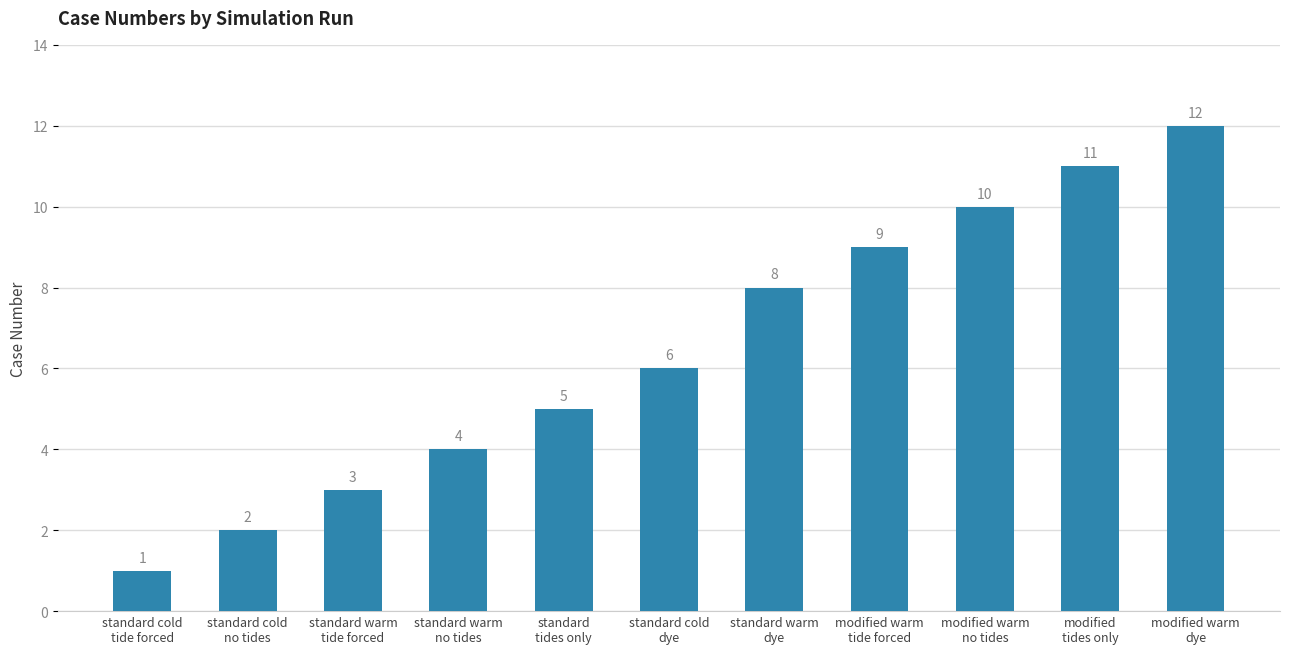

What is the minimum value shown in the chart?

1